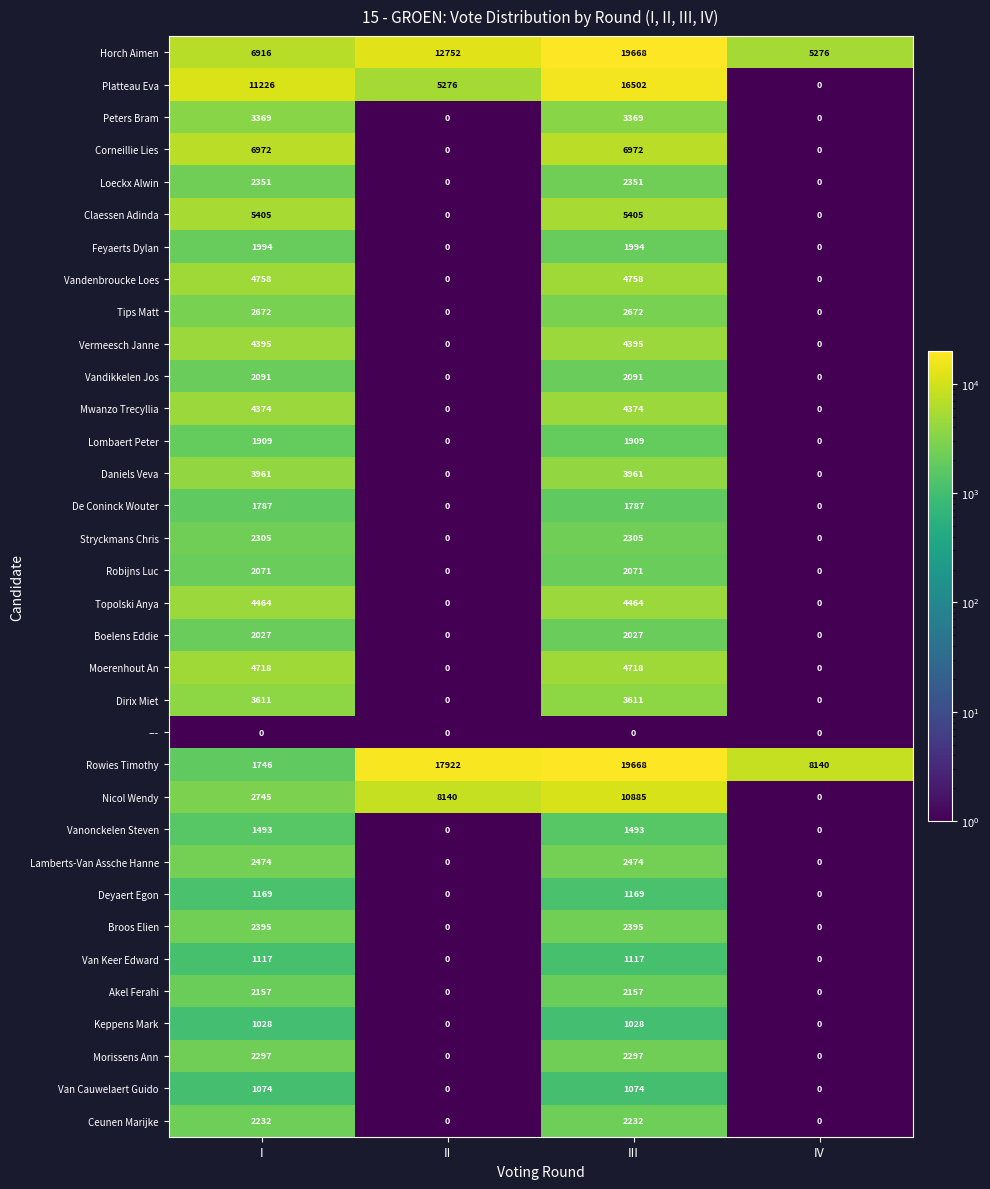

True or false: Vermeesch Janne has a value of 4395 at III.

True